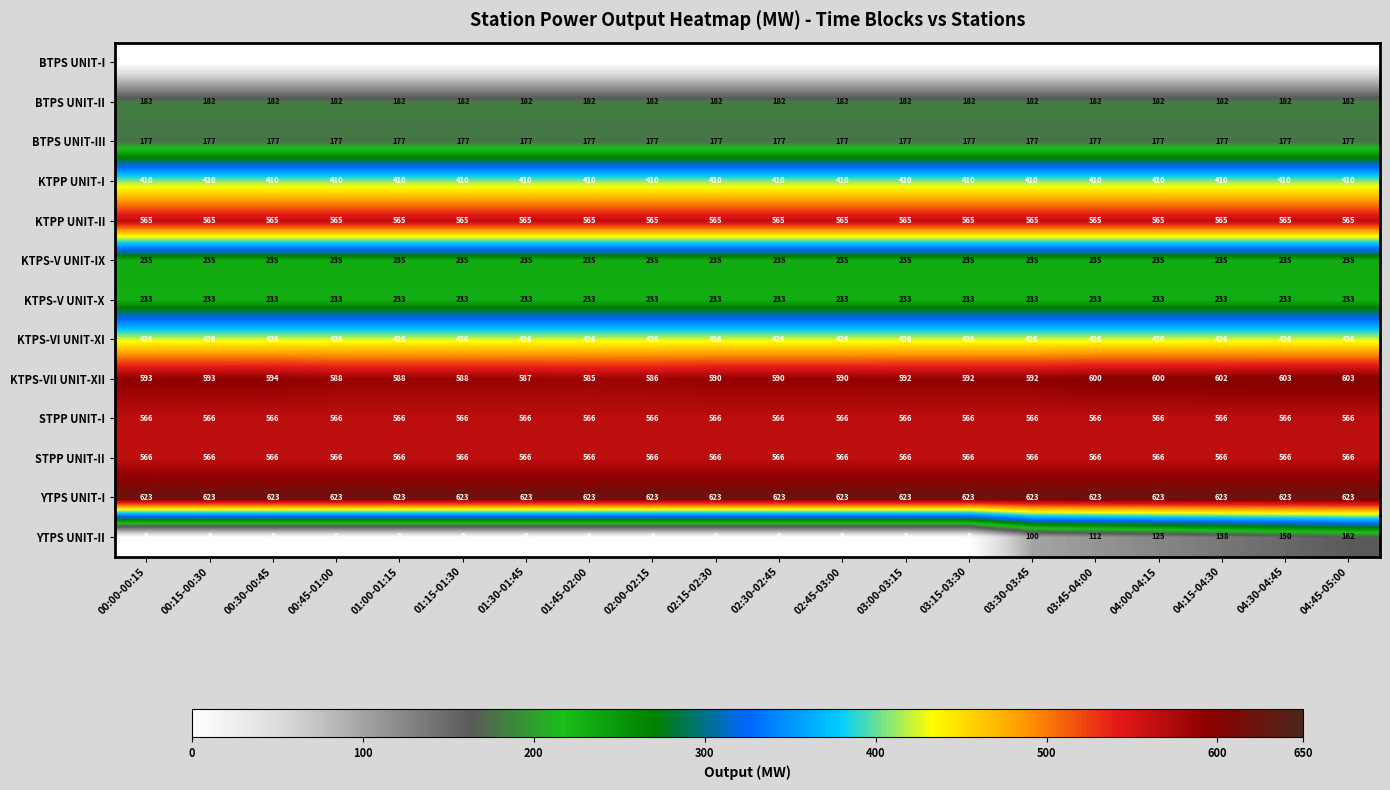

The value of KTPP UNIT-I at 03:15-03:30 is 110. True or false?

False